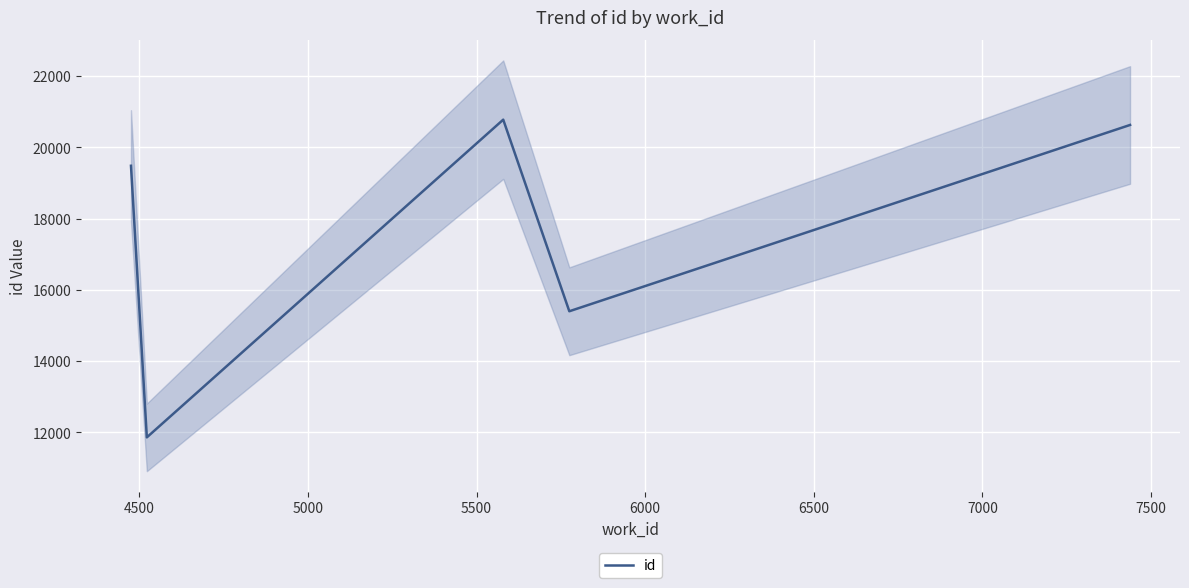

Approximately how many times larger is the value at 5500 compared to 5000?

0.7